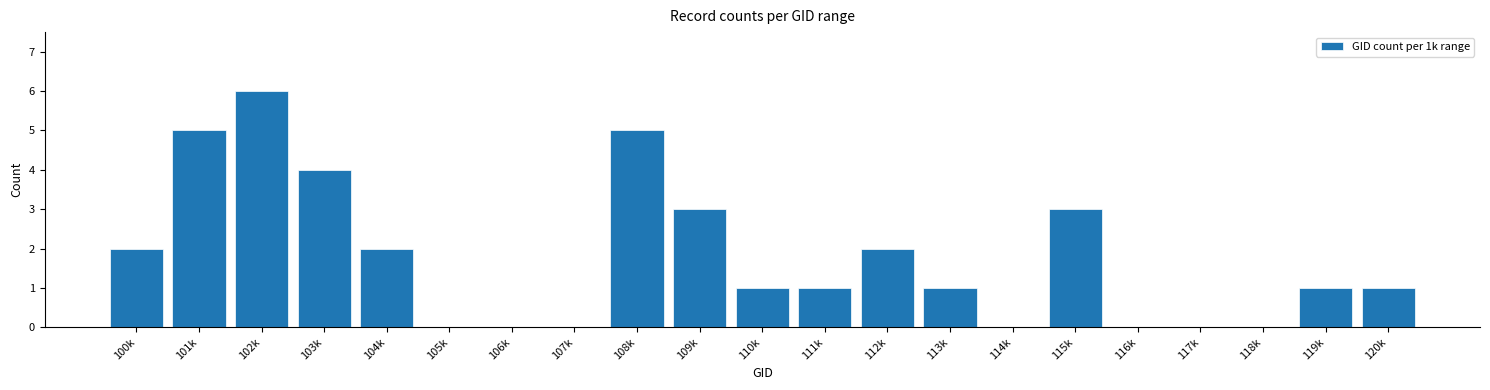

Reading left to right, list all the values displayed in this chart.

100k=2	101k=5	102k=6	103k=4	104k=2	105k=0	106k=0	107k=0	108k=5	109k=3	110k=1	111k=1	112k=2	113k=1	114k=0	115k=3	116k=0	117k=0	118k=0	119k=1	120k=1